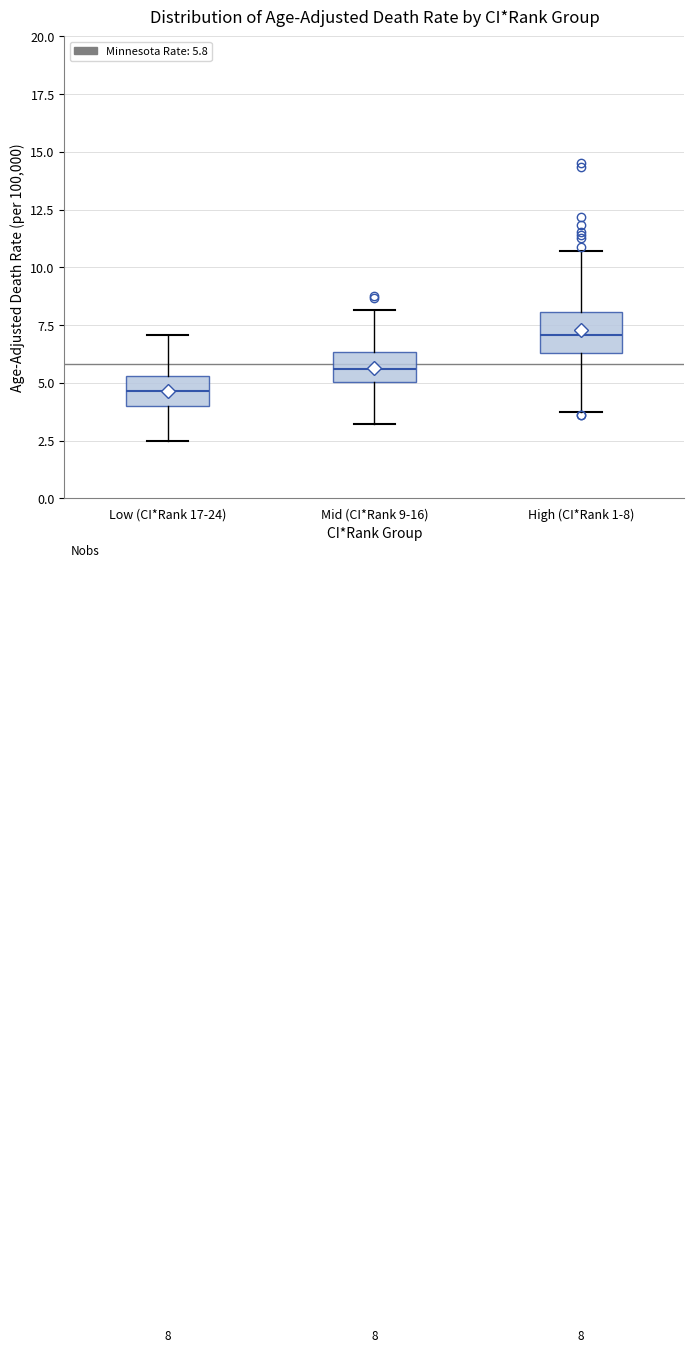

Which box has the highest median line?

High (CI*Rank 1-8)